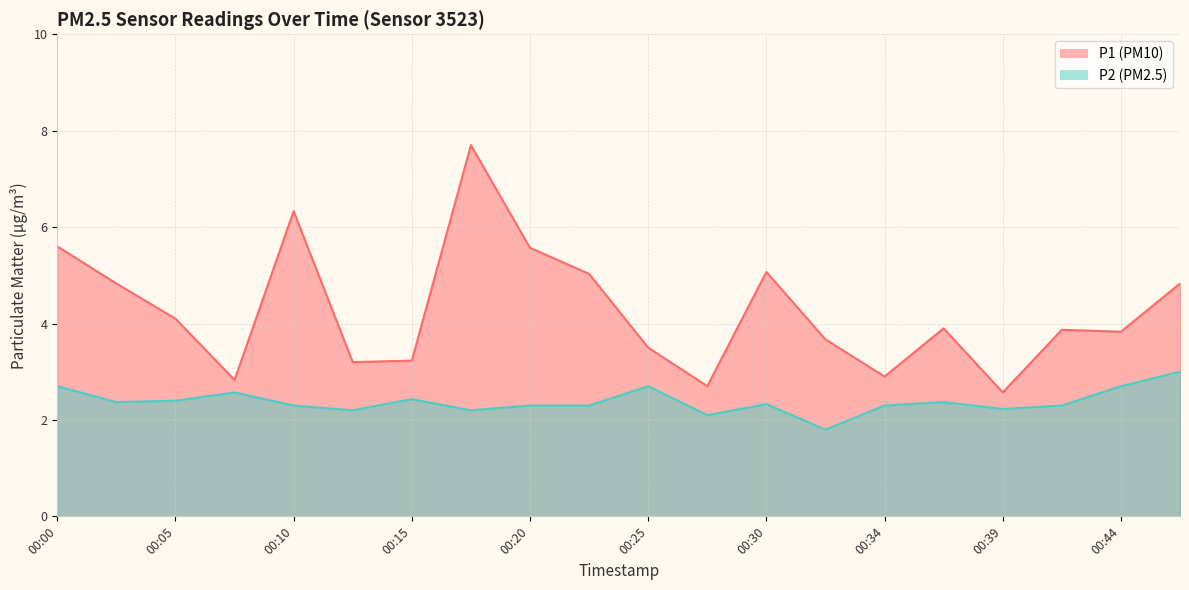

True or false: P2 and P1 cross at least once.

False